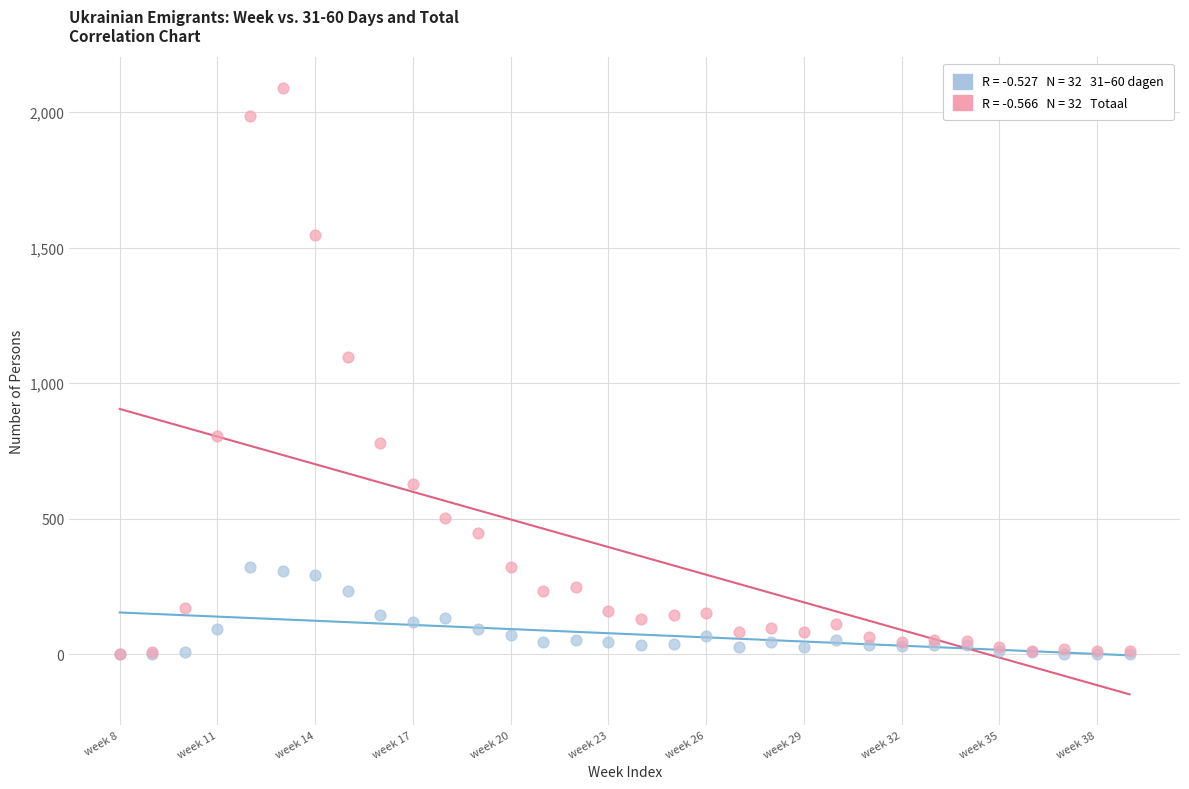

Across all series, what Y value is closest to 1045?

1096